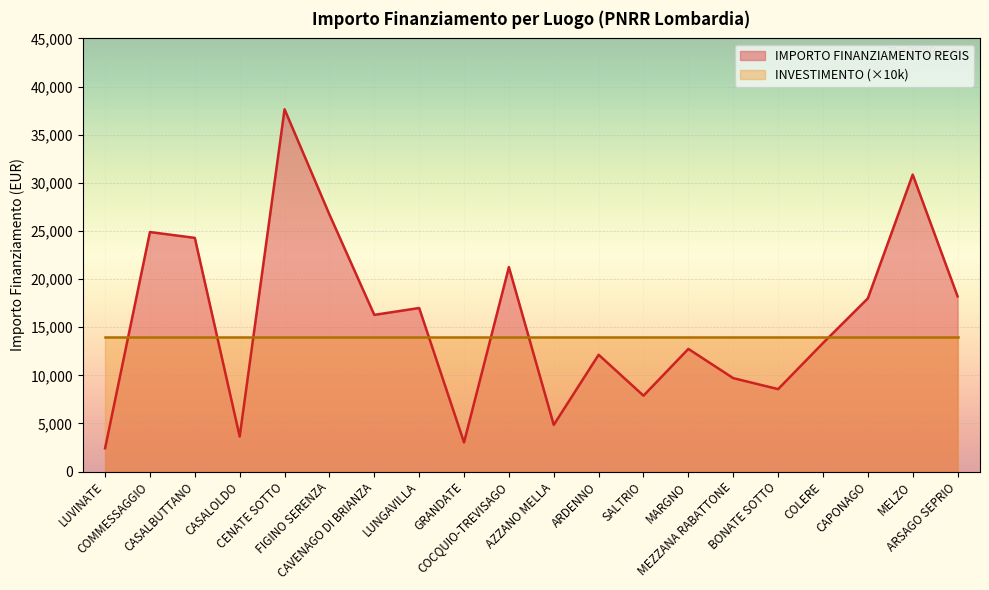

Does the chart display data point markers on the line(s)?

No